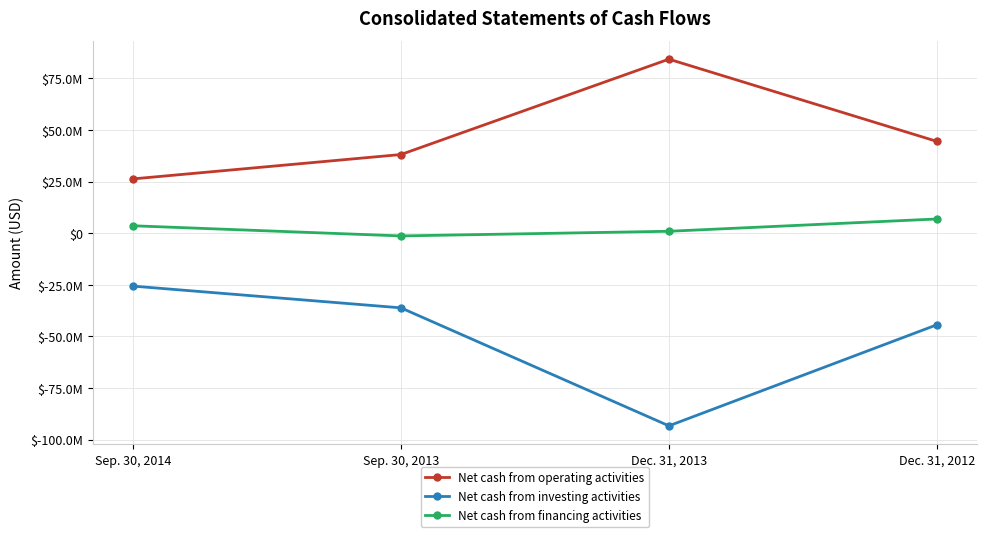

What are all the series names shown in the legend?

Net cash from operating activities, Net cash from investing activities, Net cash from financing activities